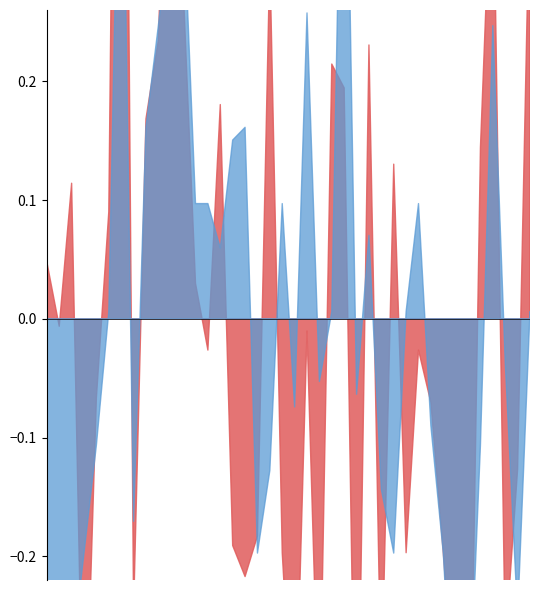

Rank the series at 00:27 from highest to lowest value.

SDS_P1, SDS_P2